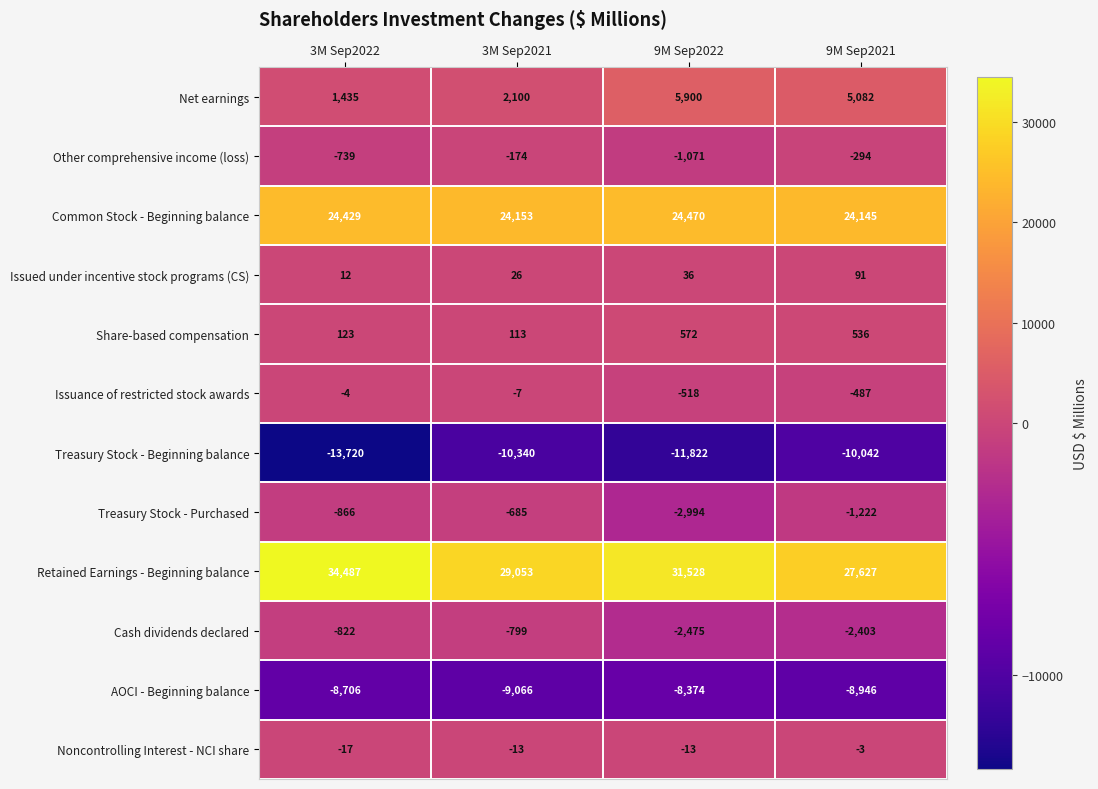

What is the maximum value for Share-based compensation?

572